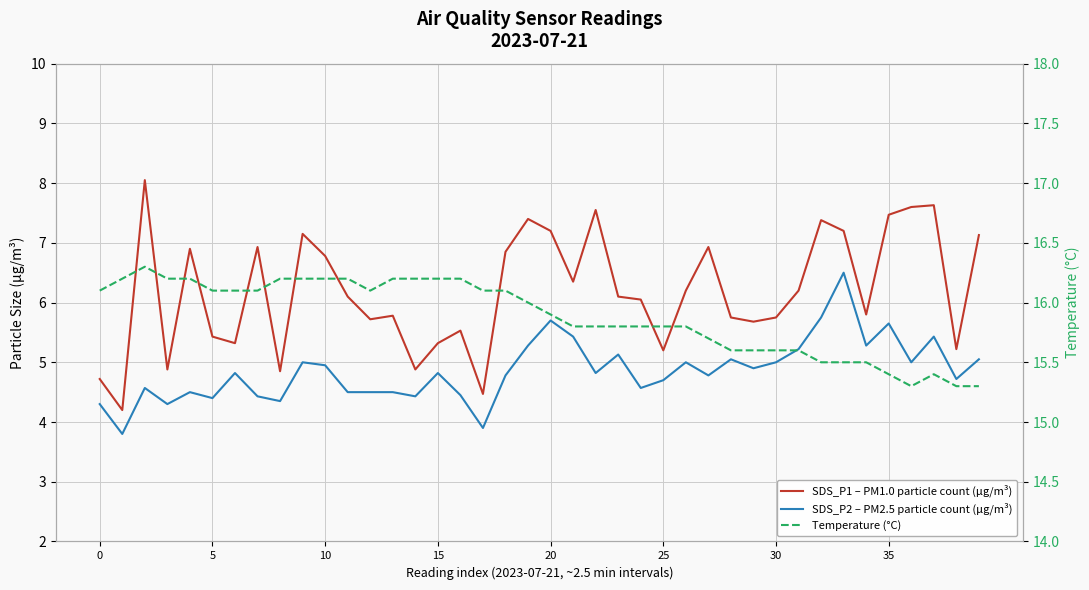

What is the highest value of the Temperature (°C) series?

16.3